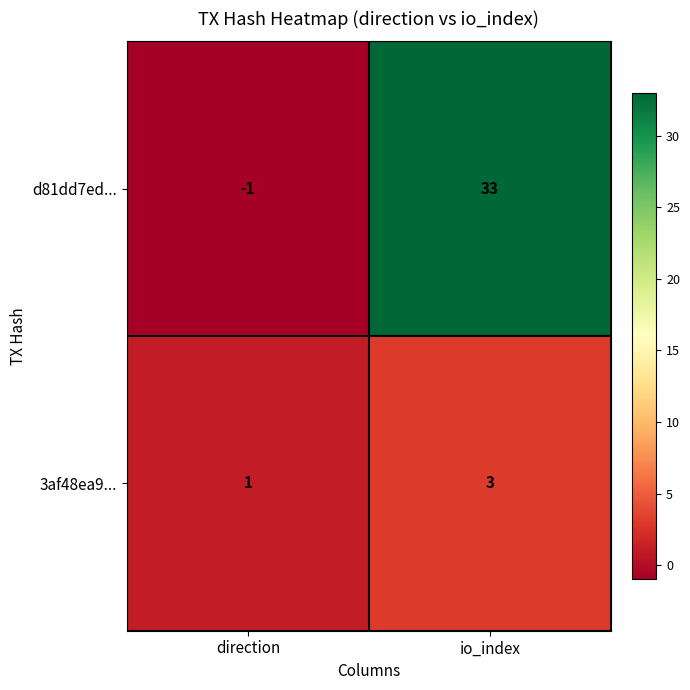

What is the sum of all d81dd7ed... values?

32